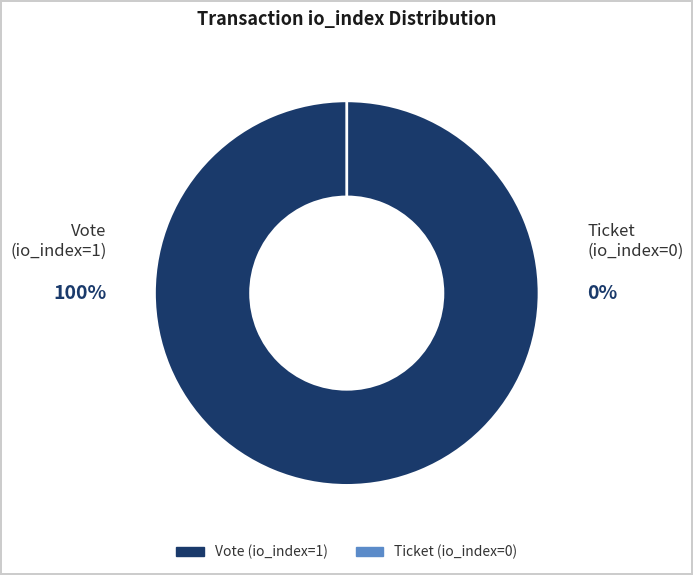

To the nearest percent, what is the combined percentage of Vote (io_index=1) and Ticket (io_index=0)?

100%